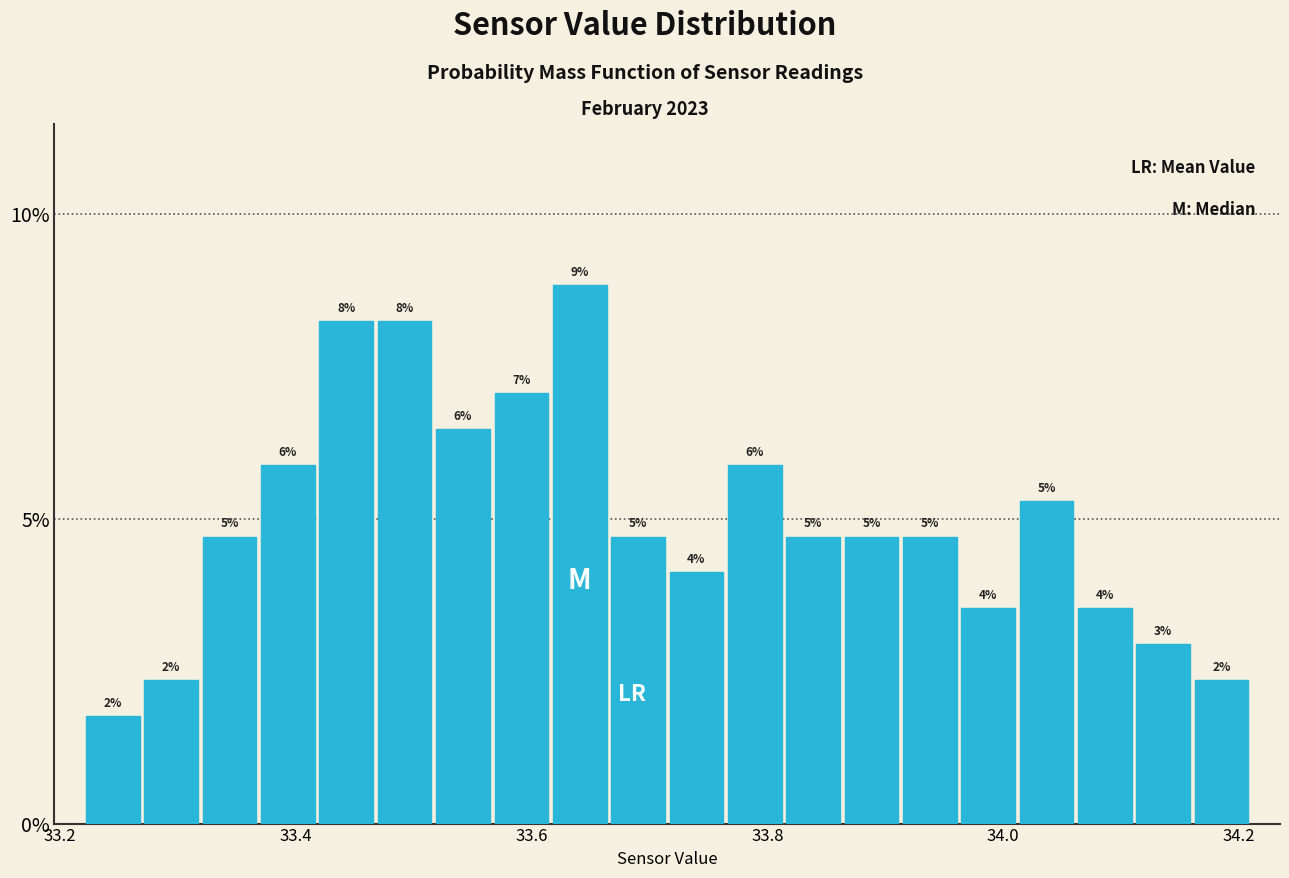

Read against the x-axis, roughly where is the centre of the tallest bar?

33.64